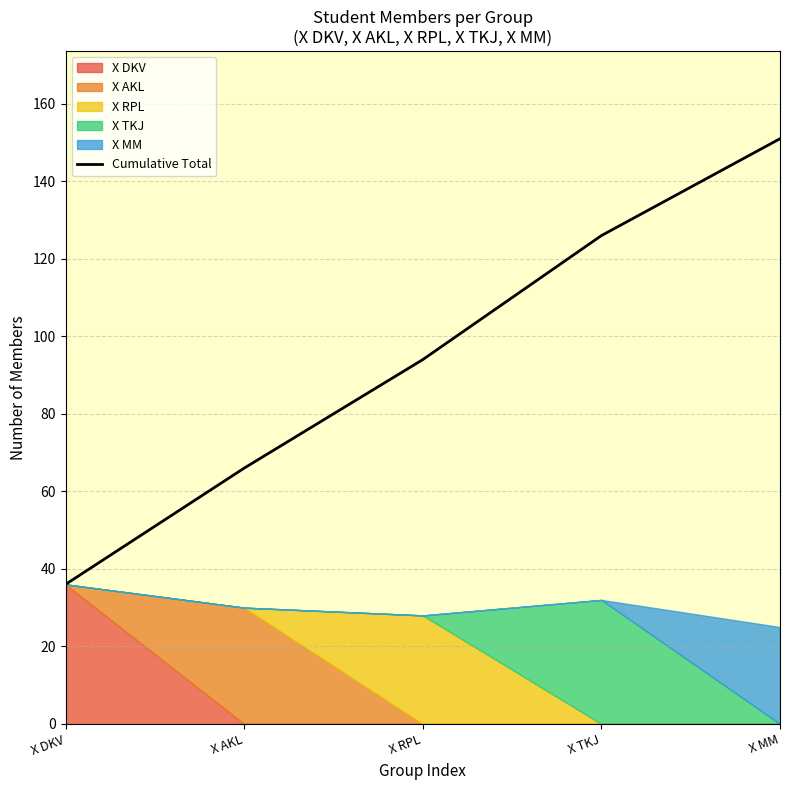

What is the label of the 5th point from the right?

X DKV